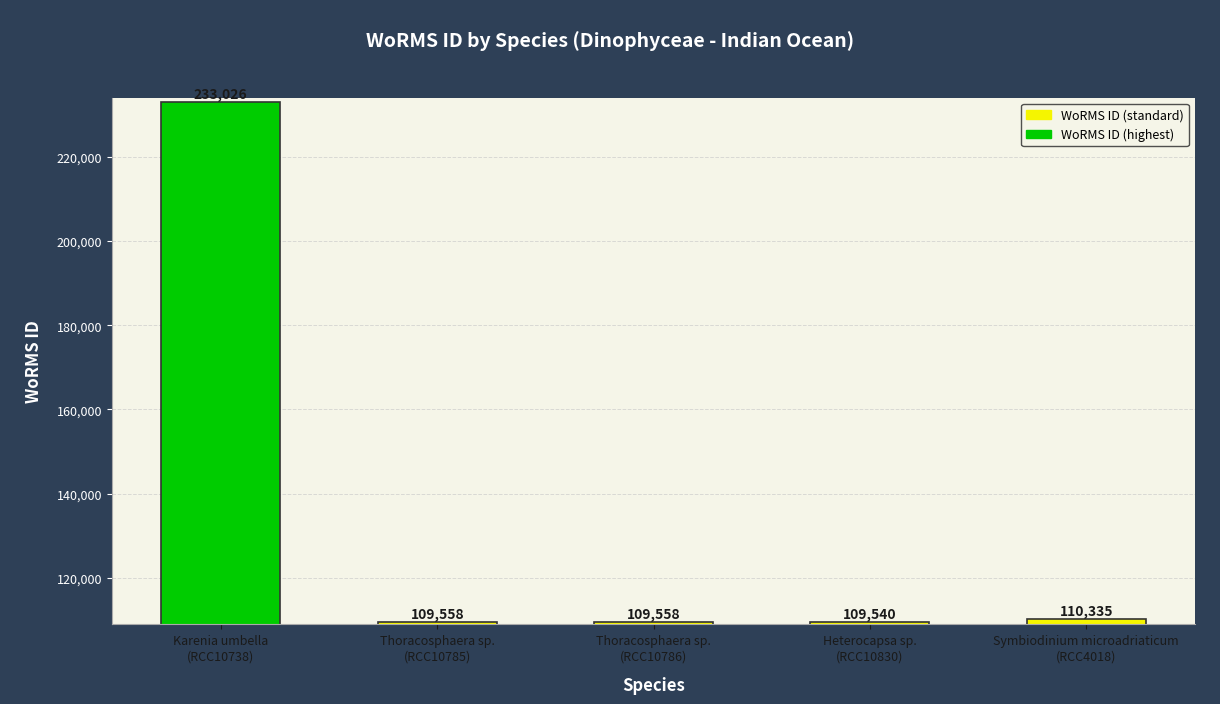

What is the difference between the maximum and second lowest values?

123468